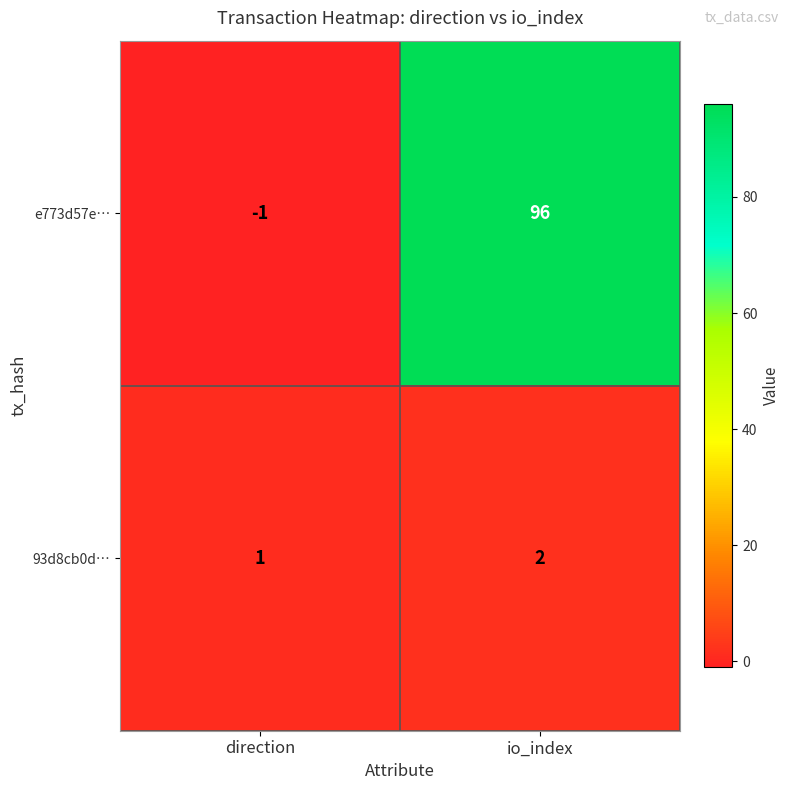

At how many categories does at least one series exceed 77?

1